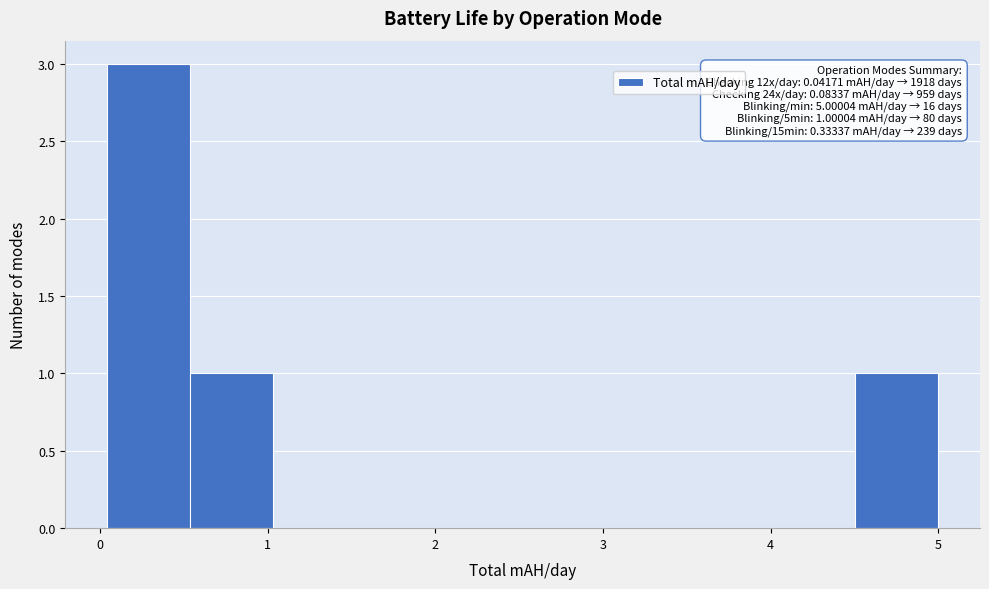

Which range on the x-axis has the tallest bar?

0.0 to 0.5